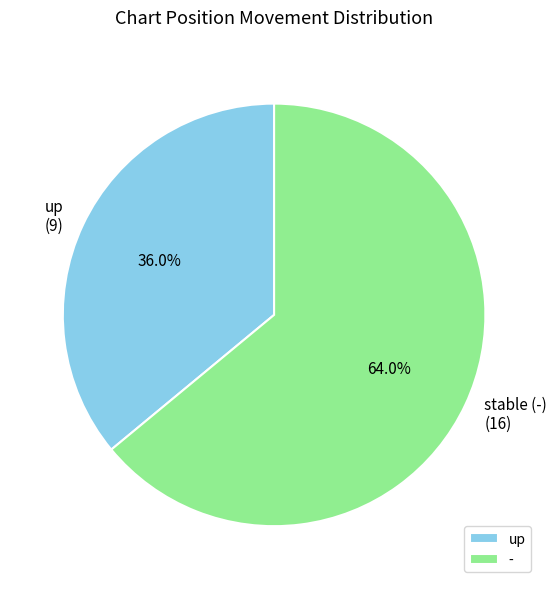

How many slices are in this pie chart?

2